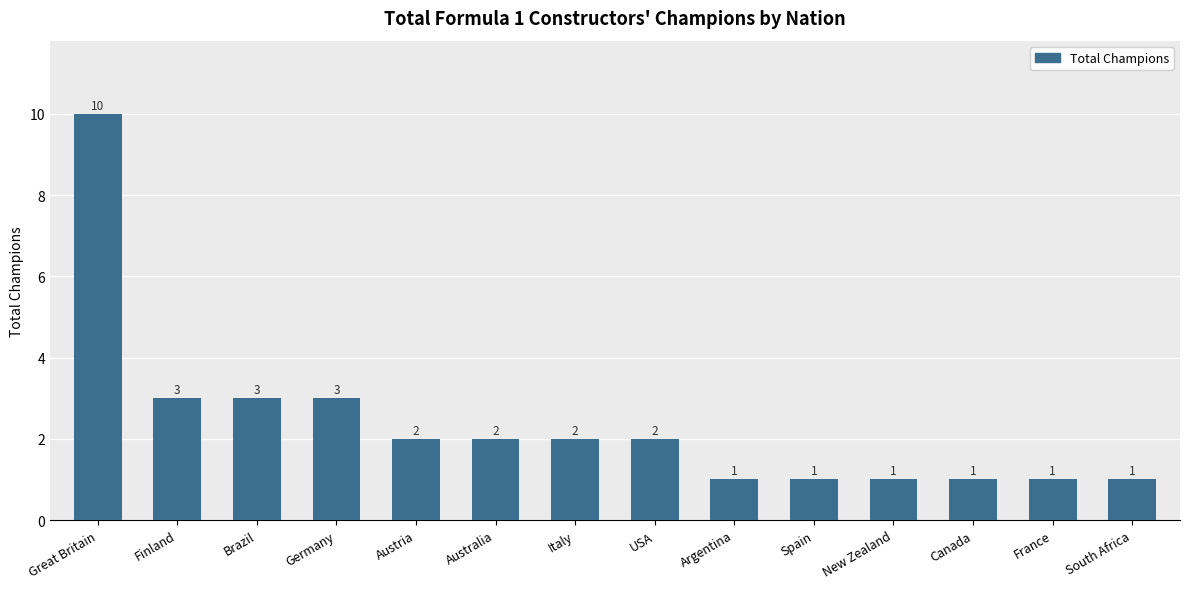

What is the ratio of the value at Germany to the value at Finland?

1.0